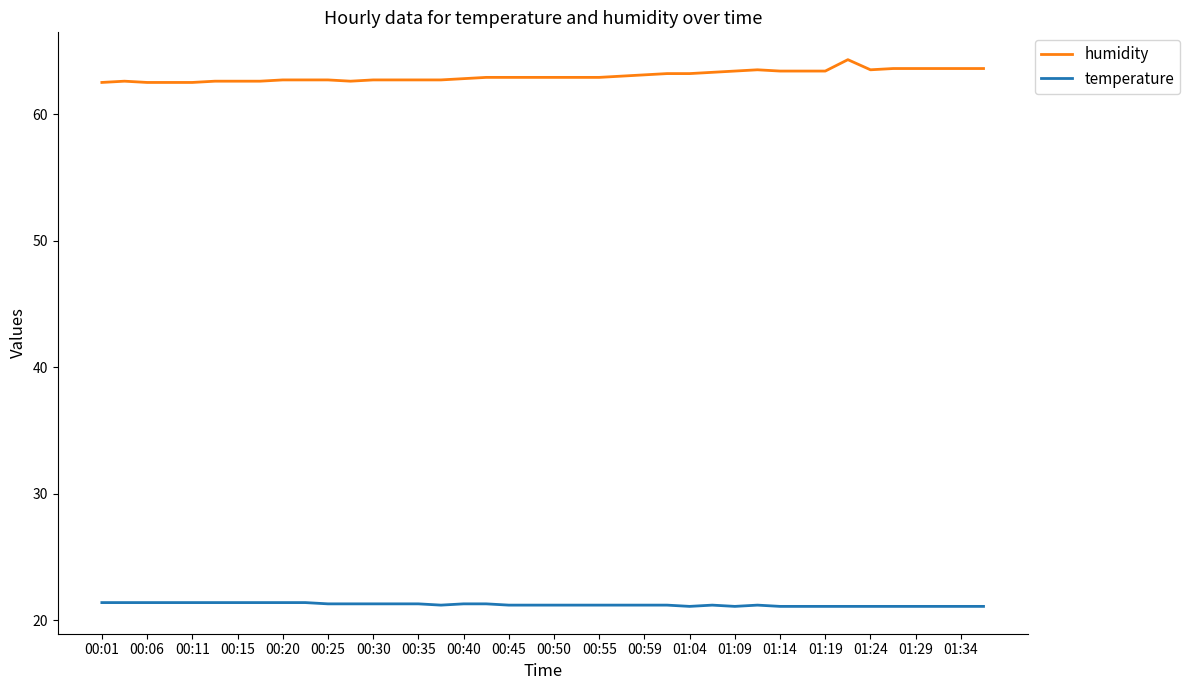

What is the difference between the maximum and minimum values in the humidity series?

1.8